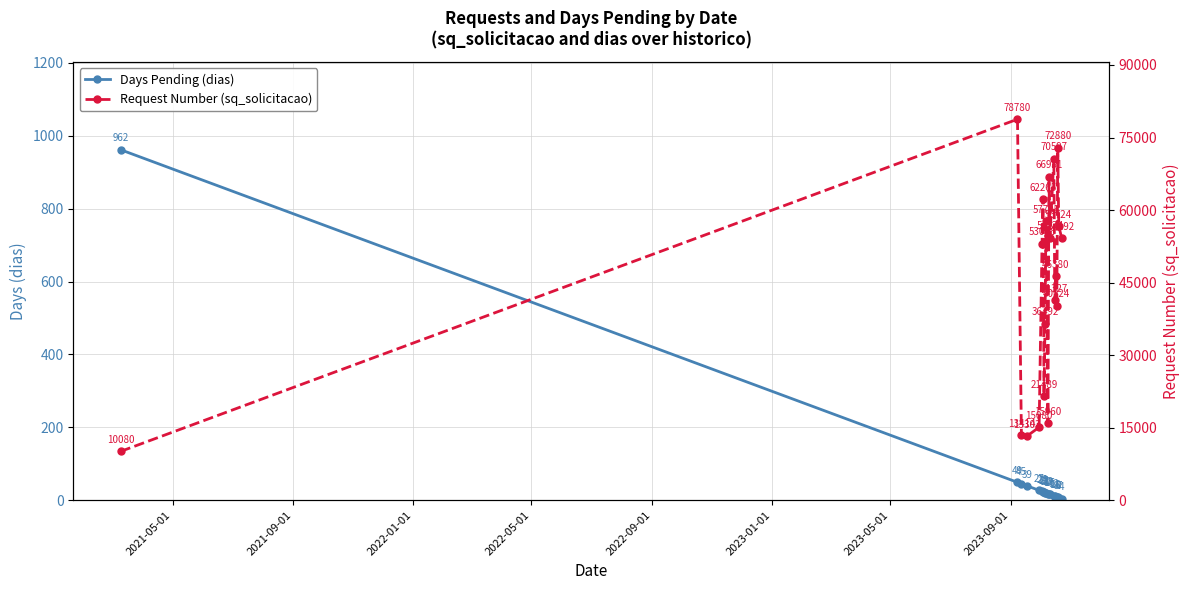

What is the smallest value displayed?

4